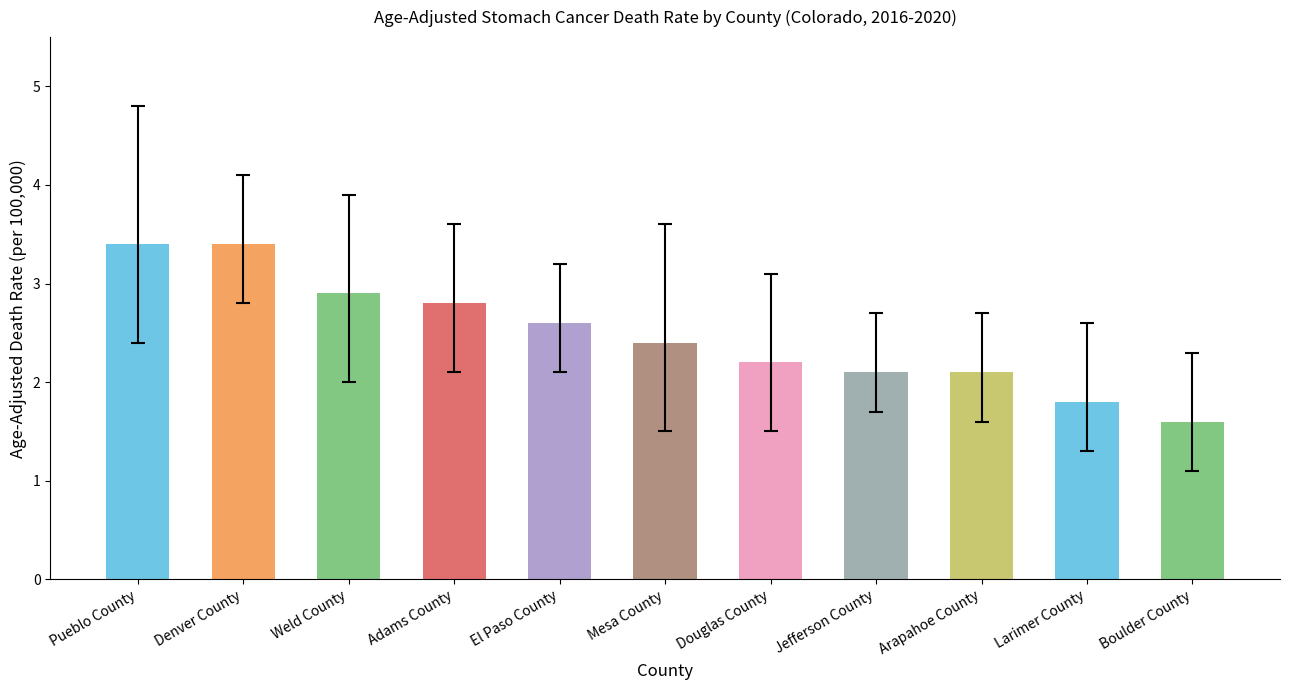

What is the ratio of the value at Adams County to the value at Jefferson County?

1.3